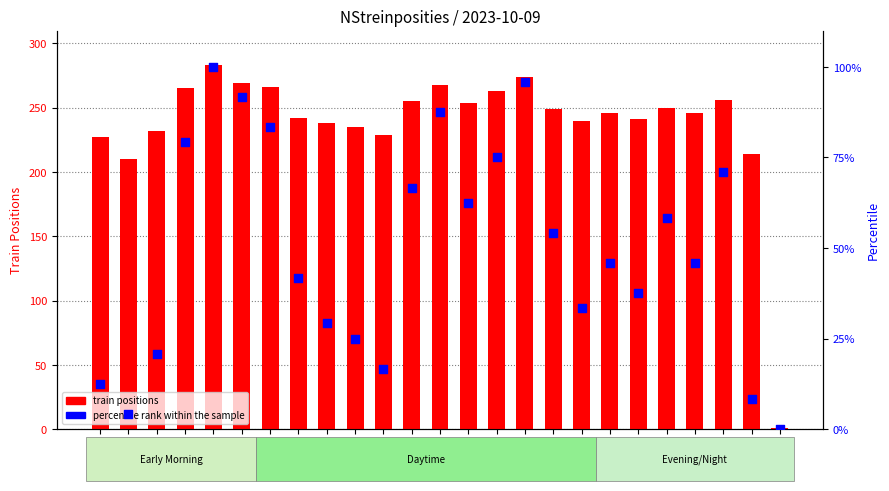

Which series has the widest spread of Y values?

train positions